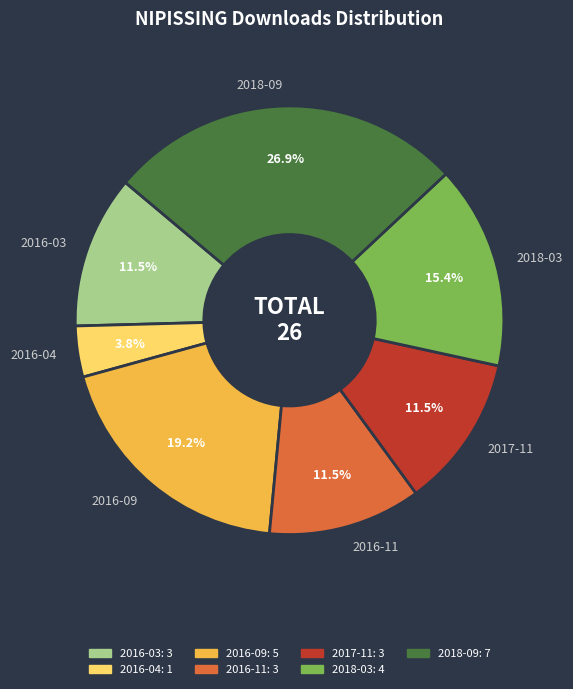

Between 2017-11 and 2016-04, which is larger?

2017-11